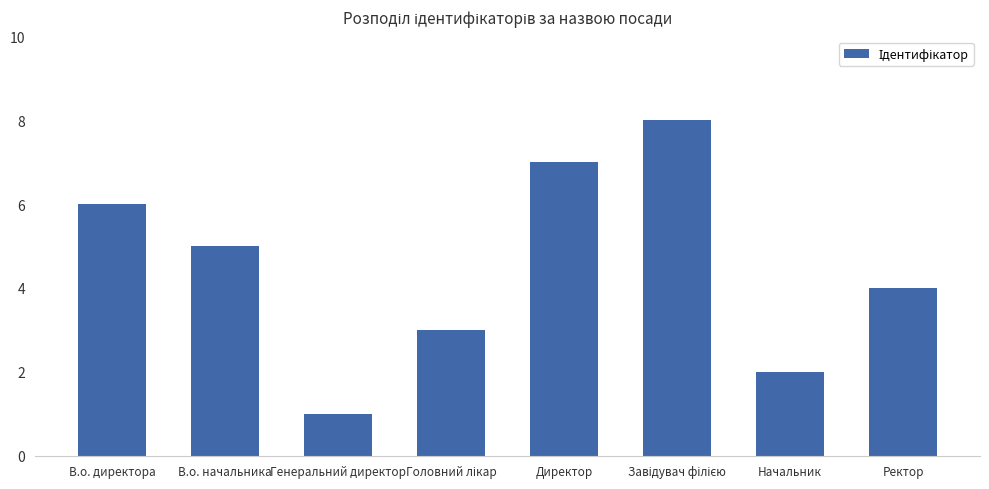

What is the sum of all values?

36